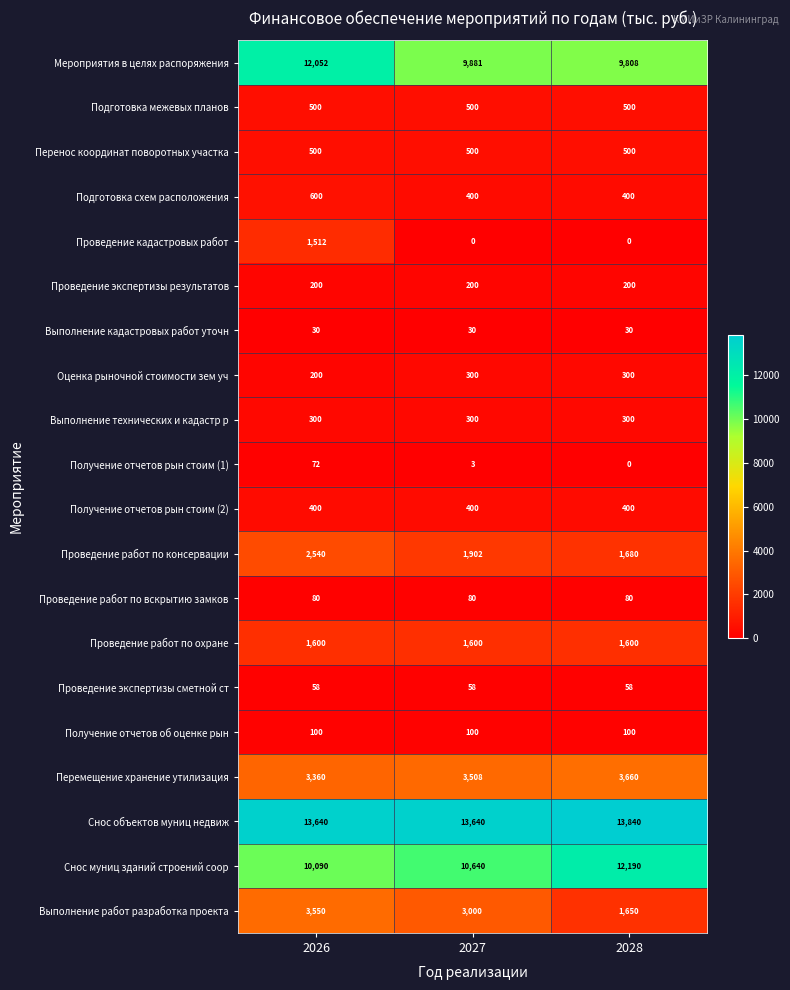

Which series has the widest spread of values?

Мероприятия в целях распоряжения